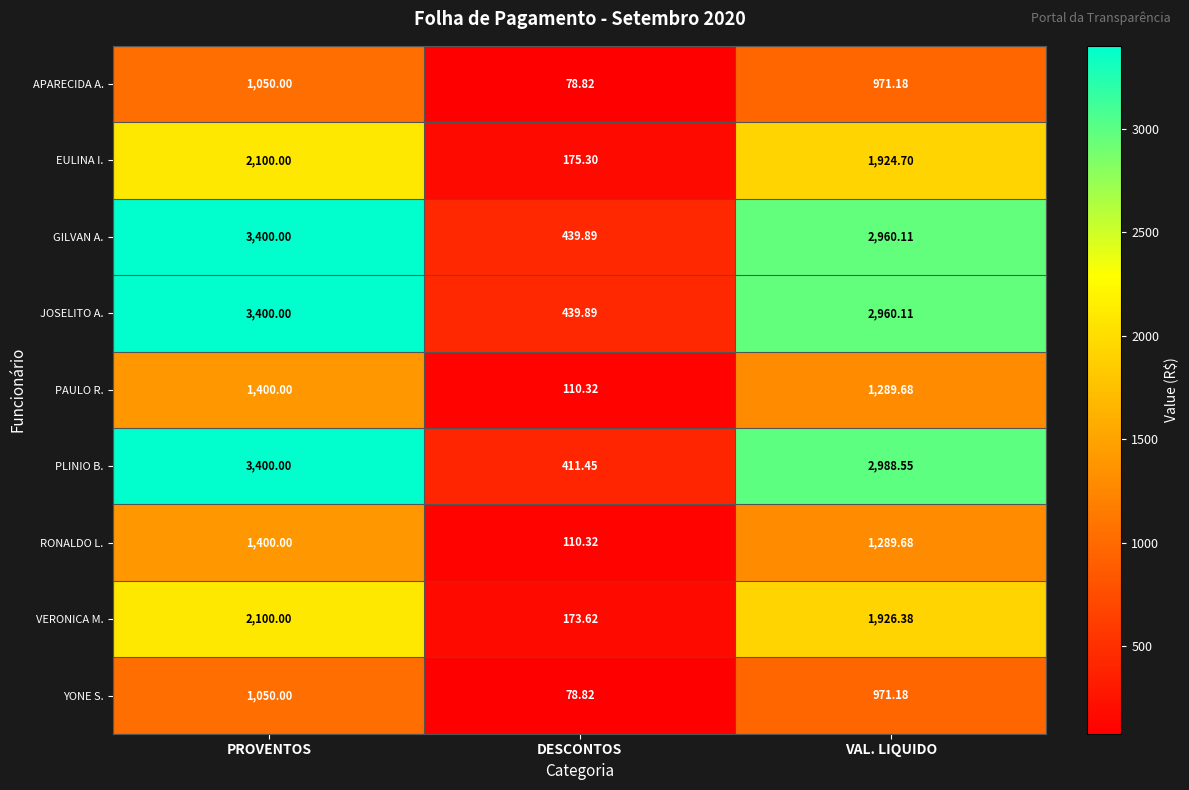

How many series are shown in this chart?

9